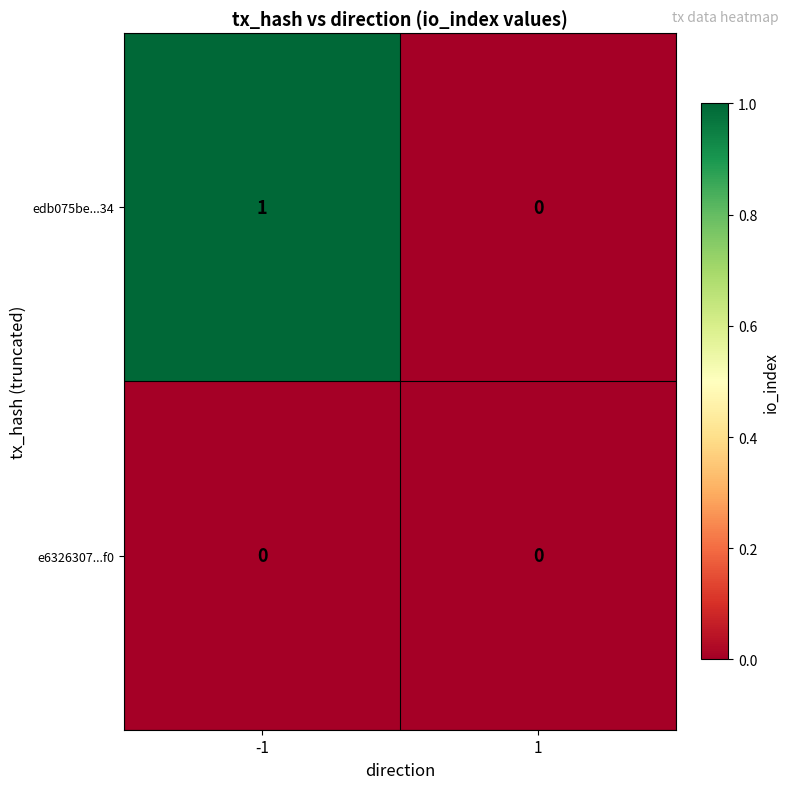

List the series in order of their overall mean, highest first.

edb075be...34, e6326307...f0